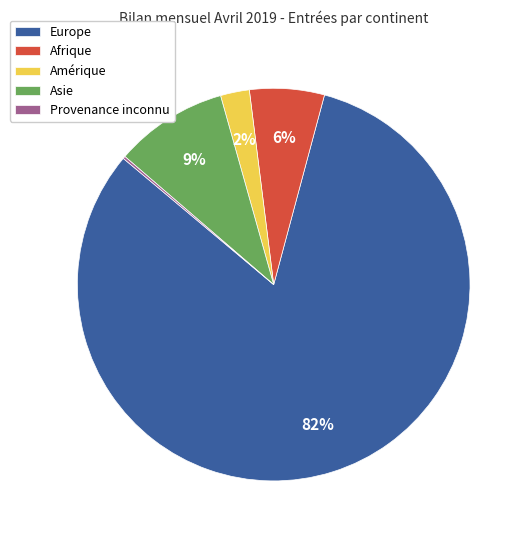

Between Afrique and Amérique, which is larger?

Afrique